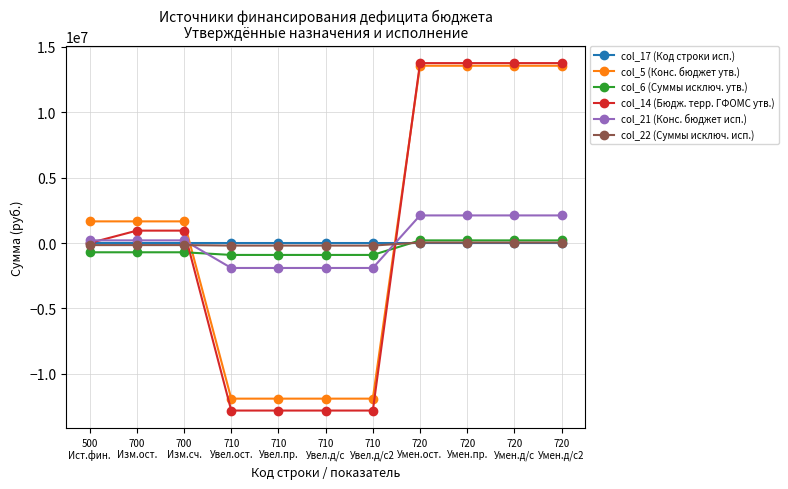

Which series has the largest range (max minus min)?

col_14 (Бюдж. терр. ГФОМС утв.)